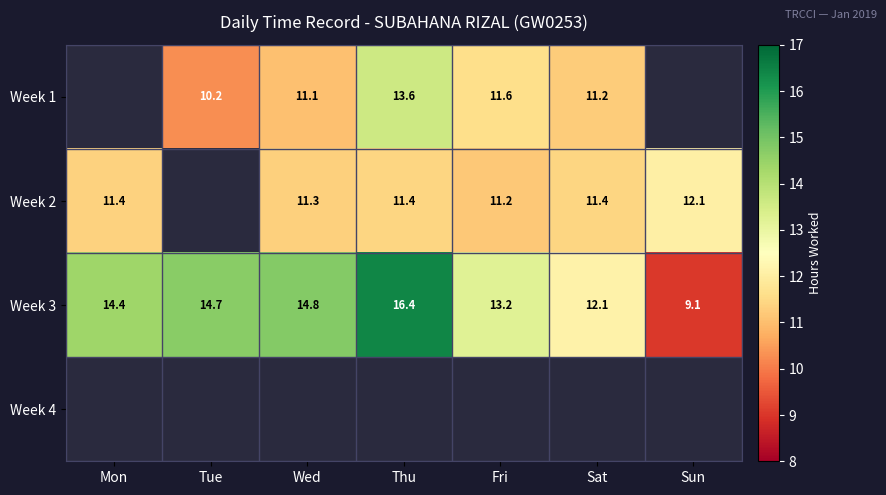

Is the value of Week 2 at Thu greater than the value of Week 3 at Thu?

No